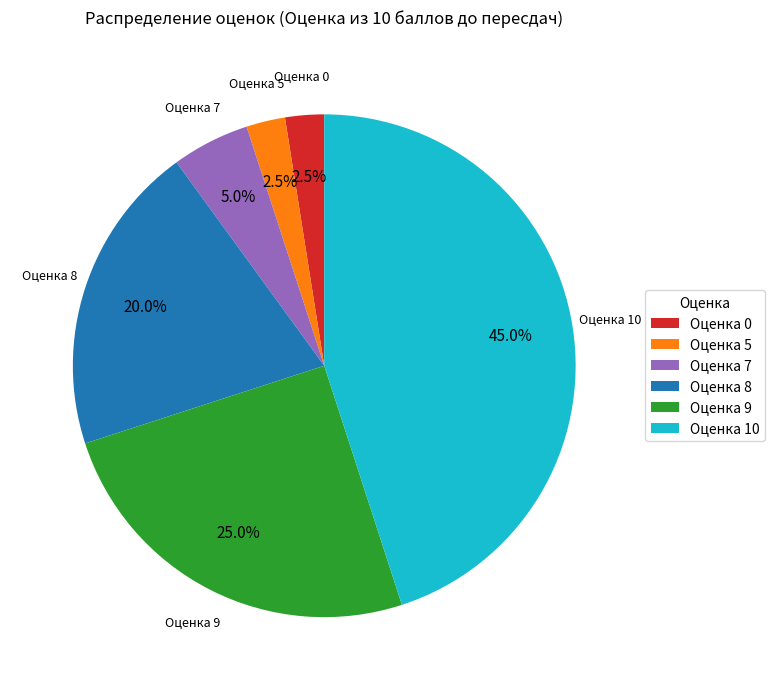

Is the sum of Оценка 10 and Оценка 5 greater than half?

No